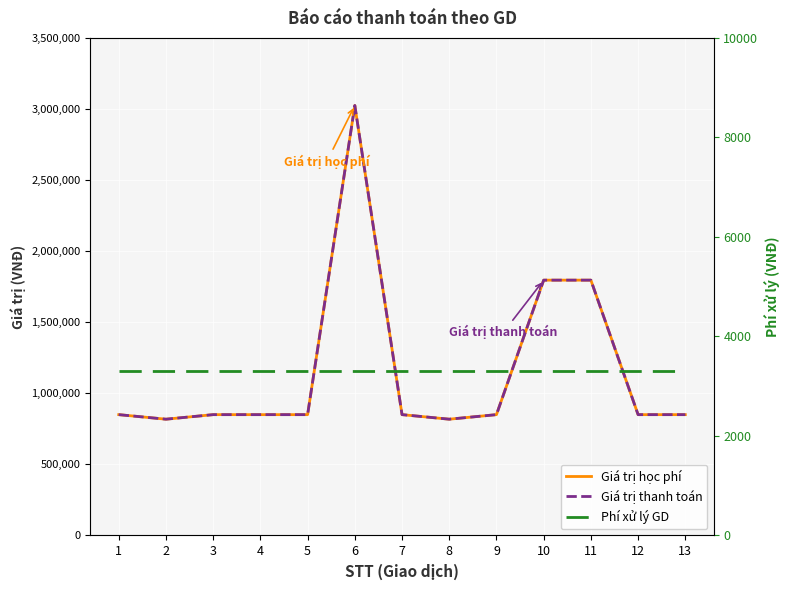

Where is Giá trị thanh toán nearest to the value 1921260?

10